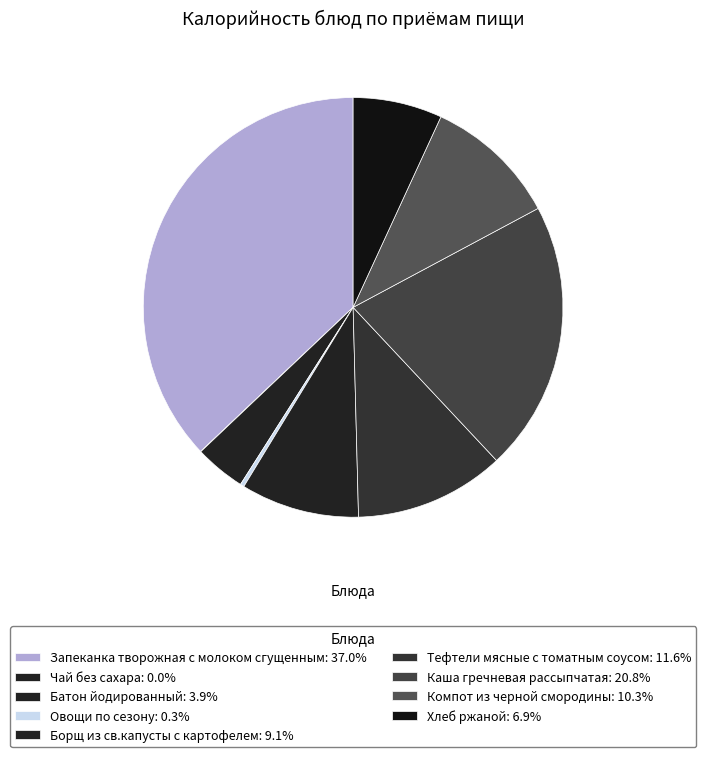

To the nearest percent, what is the difference between the Компот из черной смородины and Хлеб ржаной slice percentages?

3%